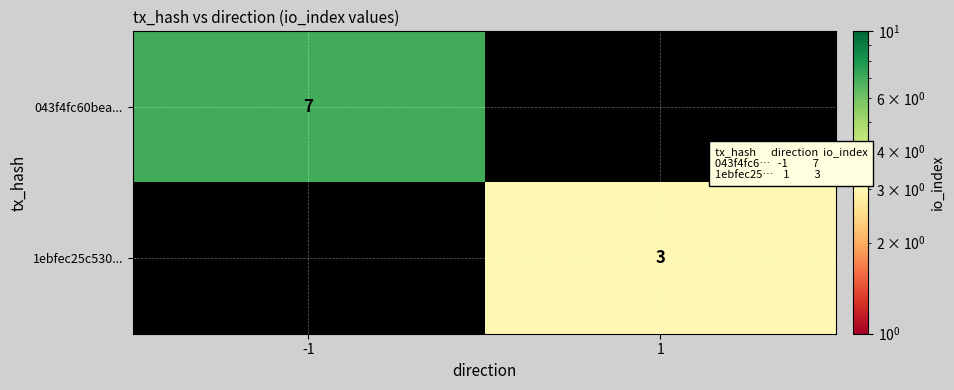

Between 1 and -1, which is larger?

-1